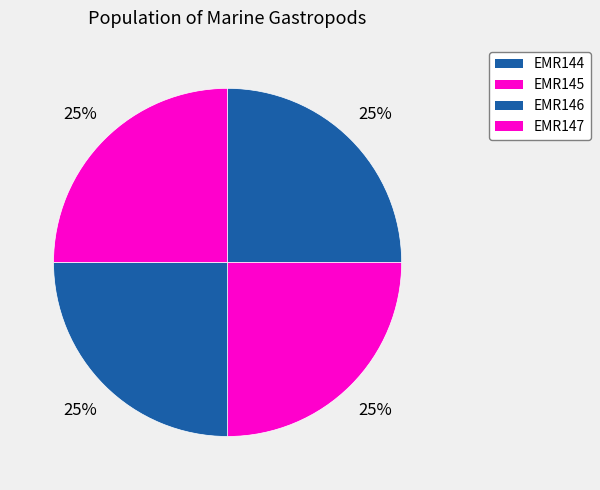

True or false: EMR146 accounts for 18% of the total.

False